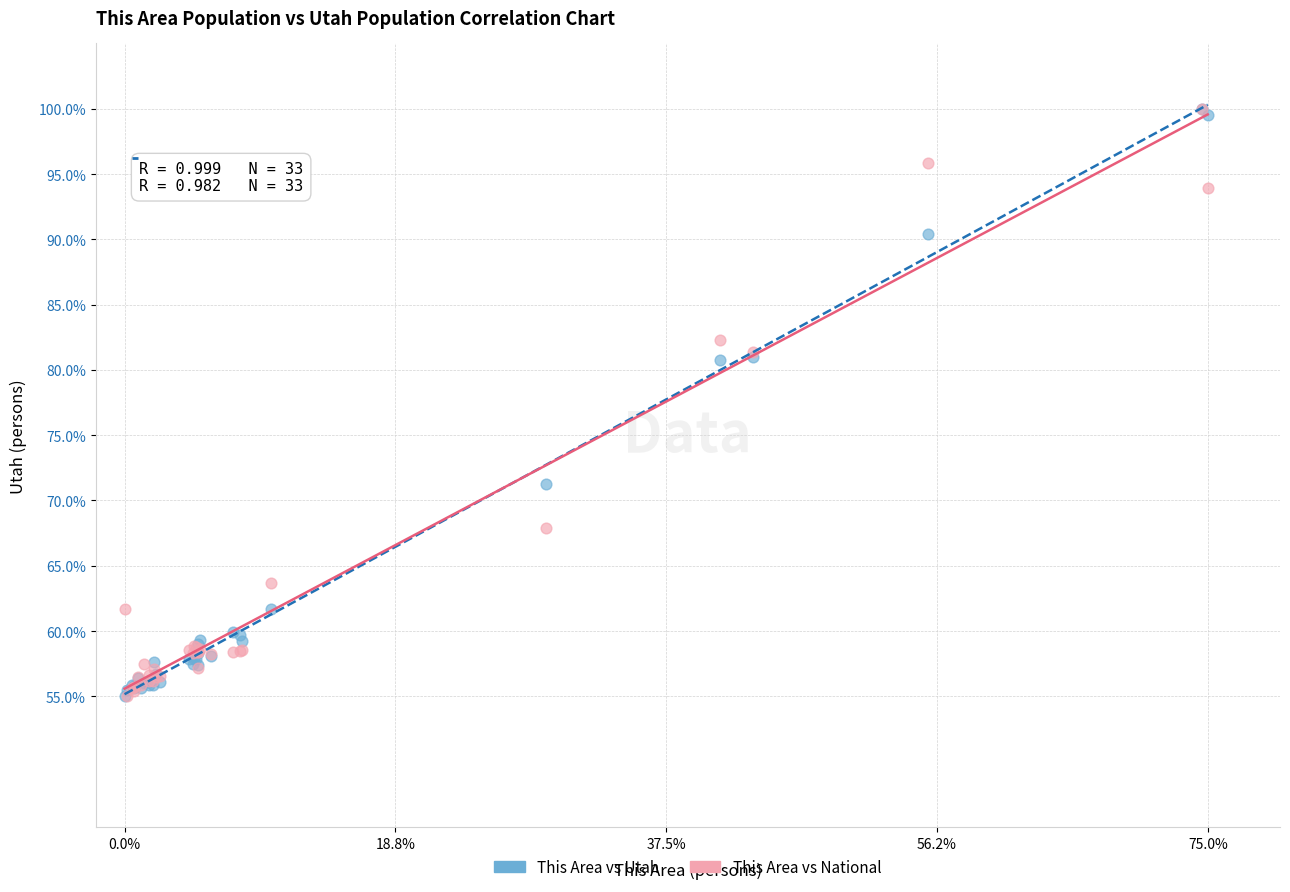

What are all the series names shown in the legend?

This Area vs Utah, This Area vs National